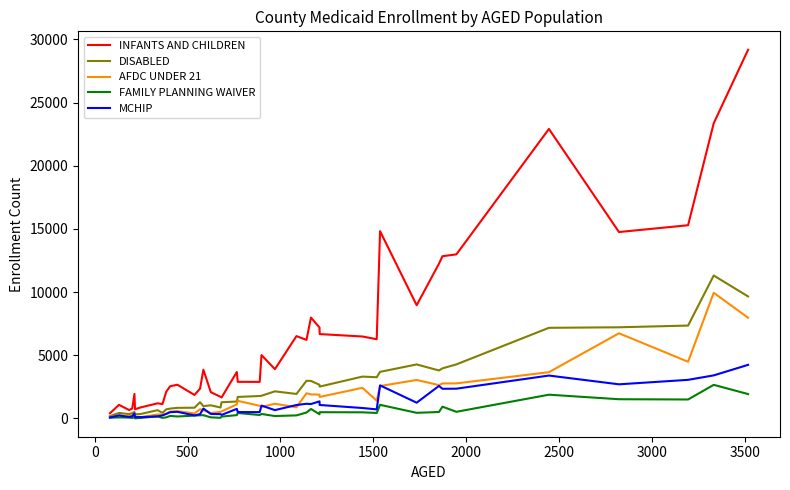

Which series has the widest spread of values?

INFANTS AND CHILDREN